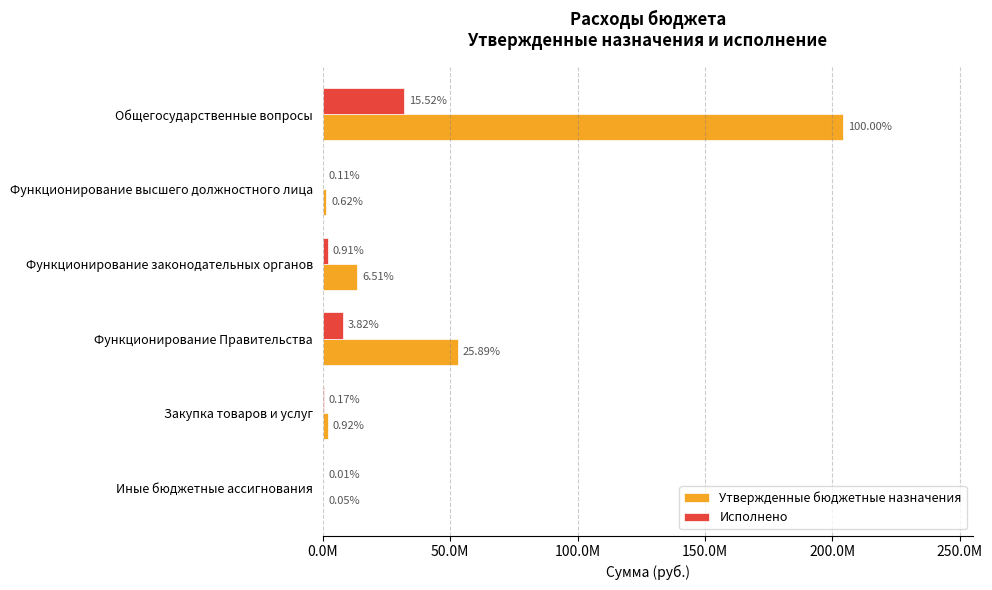

Which series has the largest range (max minus min)?

Утвержденные бюджетные назначения